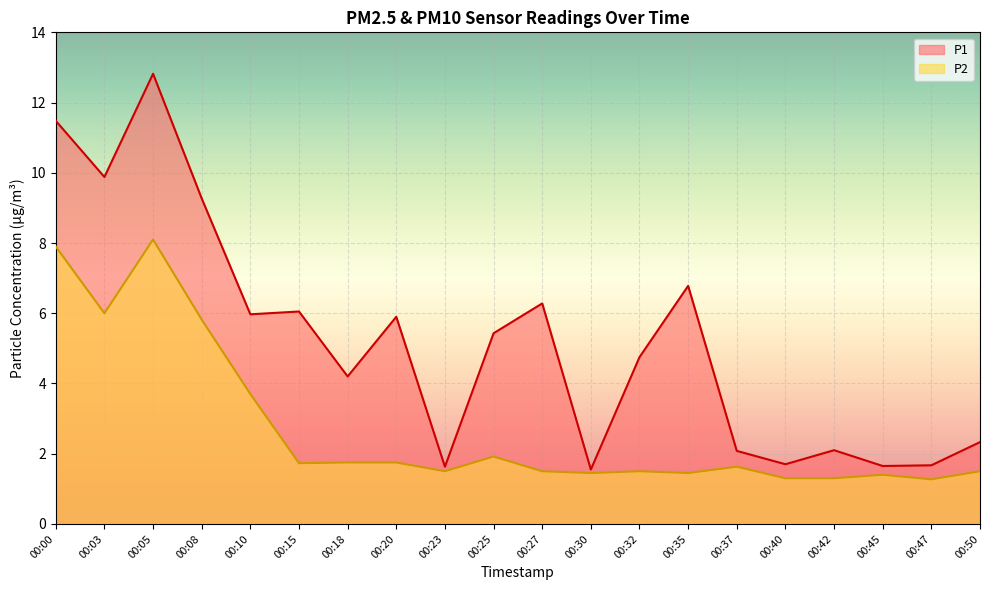

How many lines are shown in the chart?

2